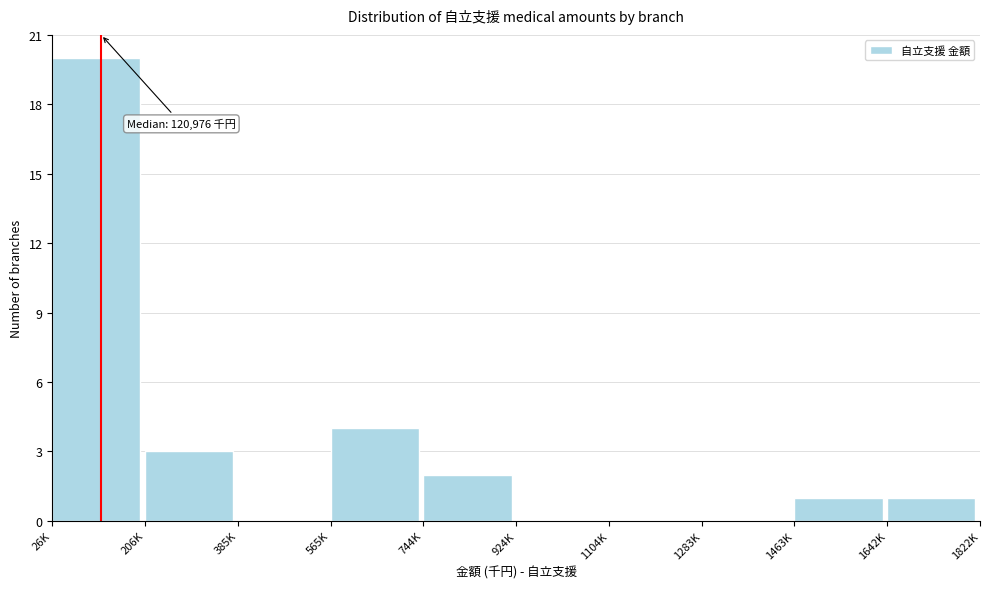

Reading left to right, transcribe all the data shown in this chart.

26K=20	206K=3	385K=0	565K=4	744K=2	924K=0	1104K=0	1283K=0	1463K=1	1642K=1